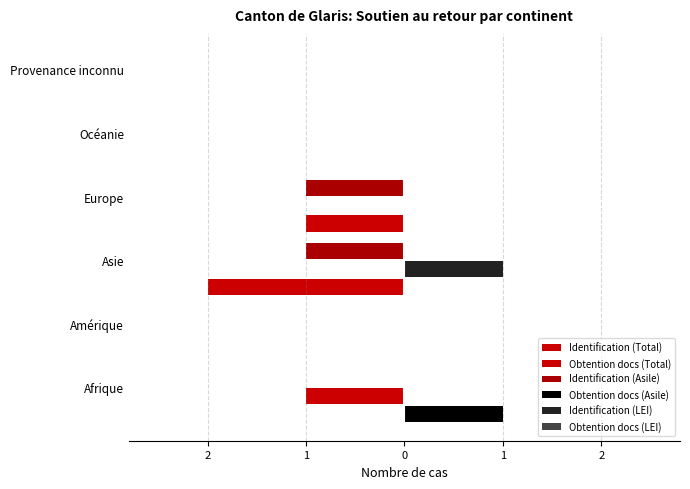

Rank the series by their maximum value, from highest to lowest.

Obtention docs (Asile), Identification (LEI), Obtention docs (LEI), Identification (Total), Obtention docs (Total), Identification (Asile)